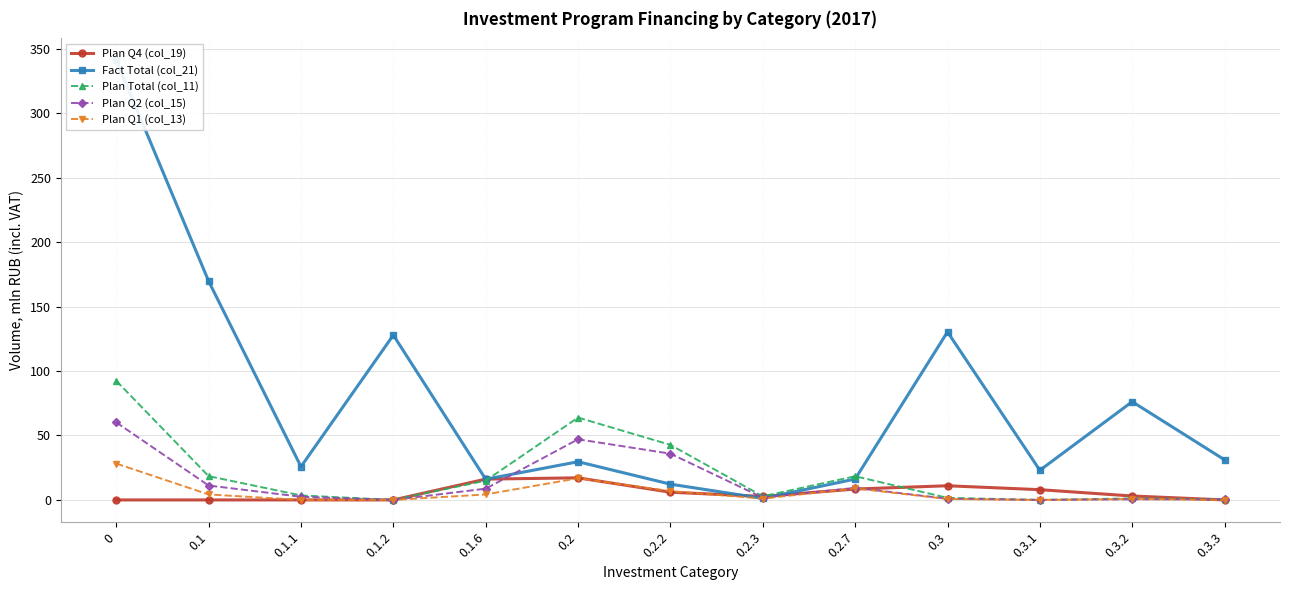

The Plan Q4 (col_19) series shows 1.5 at 0.3.2. True or false?

False